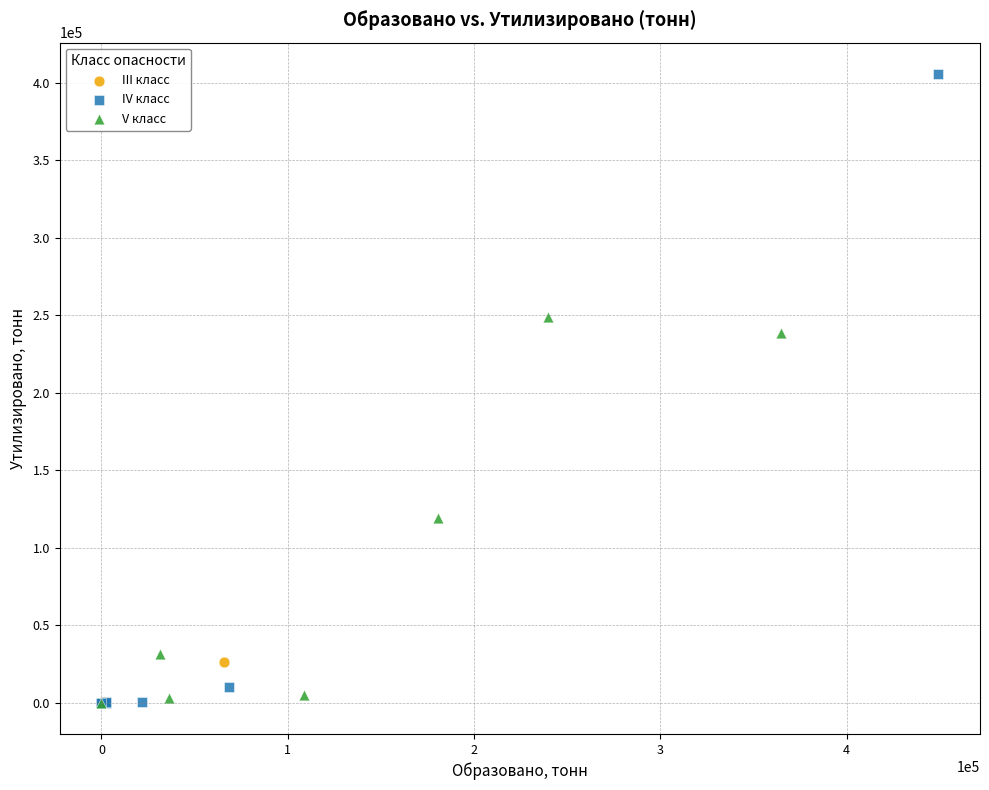

Which series has the widest spread of Y values?

IV класс